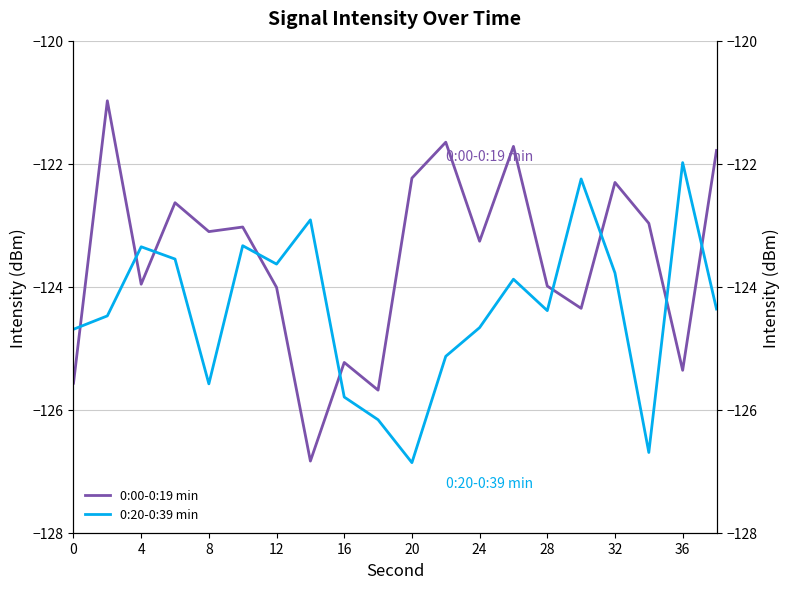

Rank the series by their maximum value, from highest to lowest.

0:00-0:19 min, 0:20-0:39 min